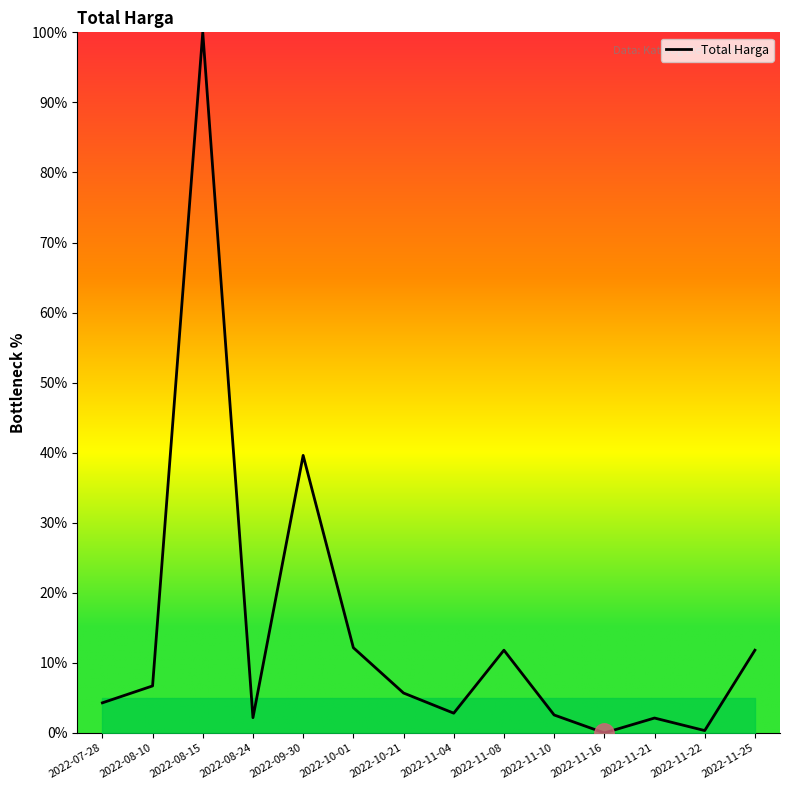

Rank the categories by value from lowest to highest.

2022-11-16, 2022-11-22, 2022-11-21, 2022-08-24, 2022-11-10, 2022-11-04, 2022-07-28, 2022-10-21, 2022-08-10, 2022-11-08, 2022-11-25, 2022-10-01, 2022-09-30, 2022-08-15